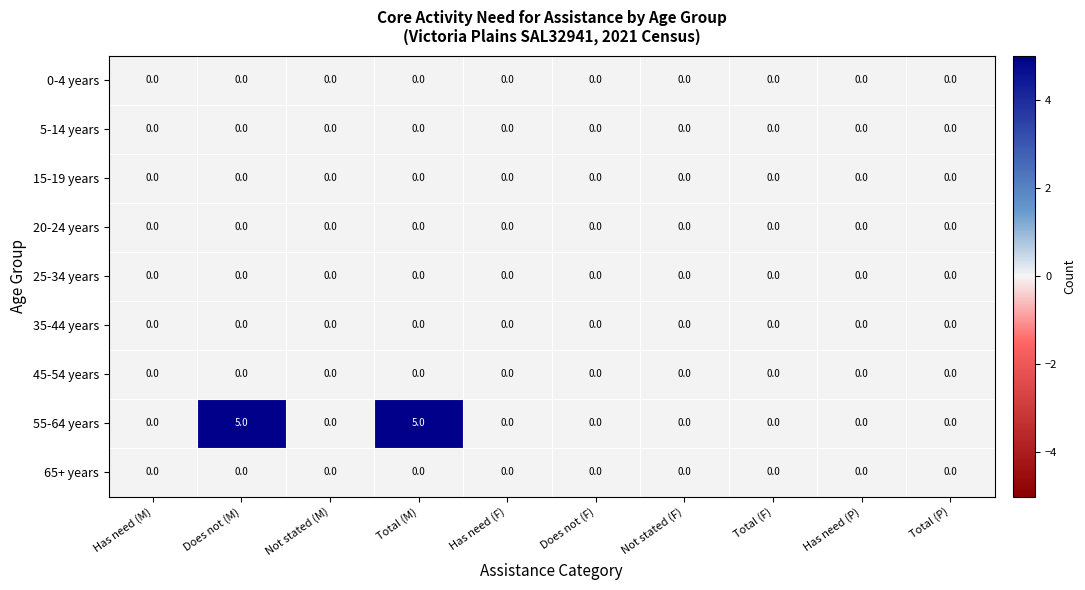

How many 55-64 years values are between 0 and 1?

8